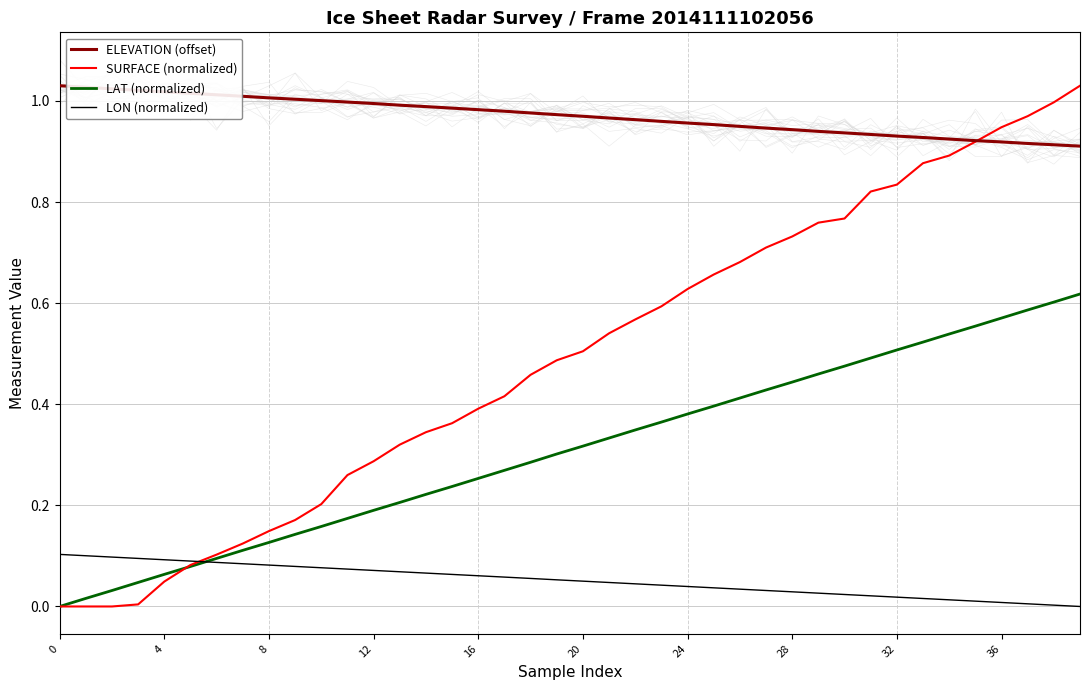

The LAT (normalized) series shows 0.5 at 32. True or false?

True